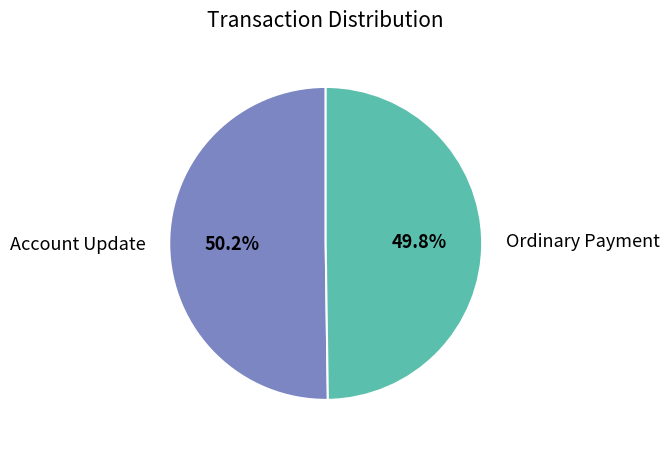

What percentage is NOT represented by Account Update?

49.8%